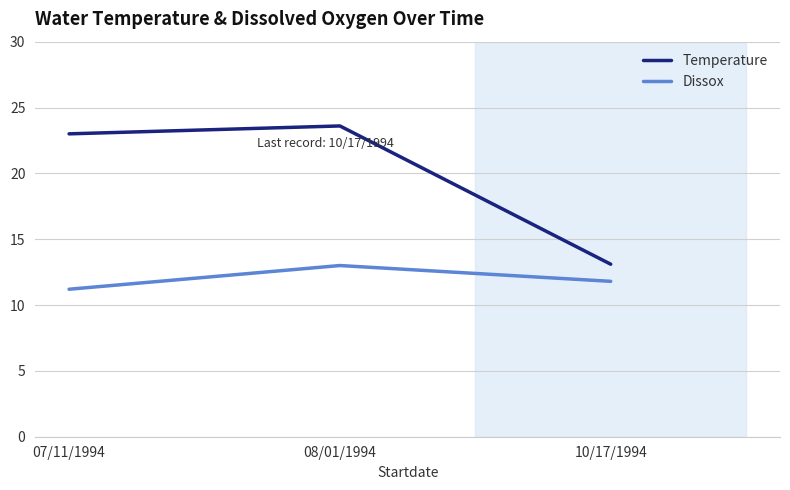

List the series in order of their overall mean, highest first.

Temperature, Dissox